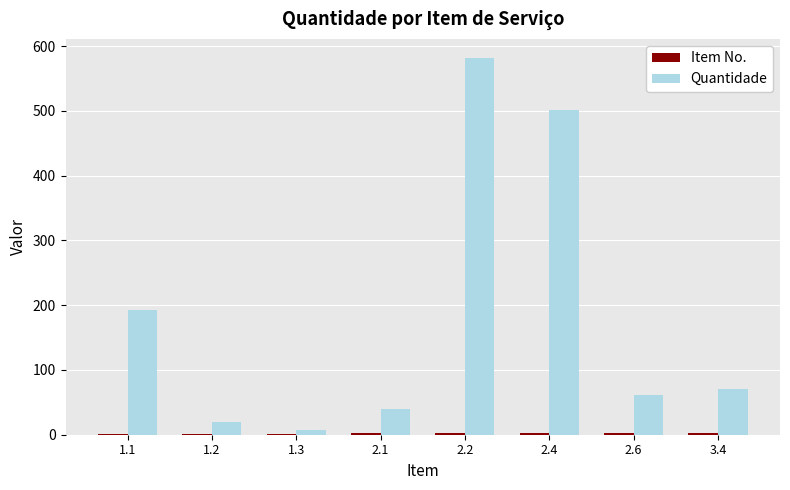

Which series changed the most between 2.4 and 2.6?

Quantidade